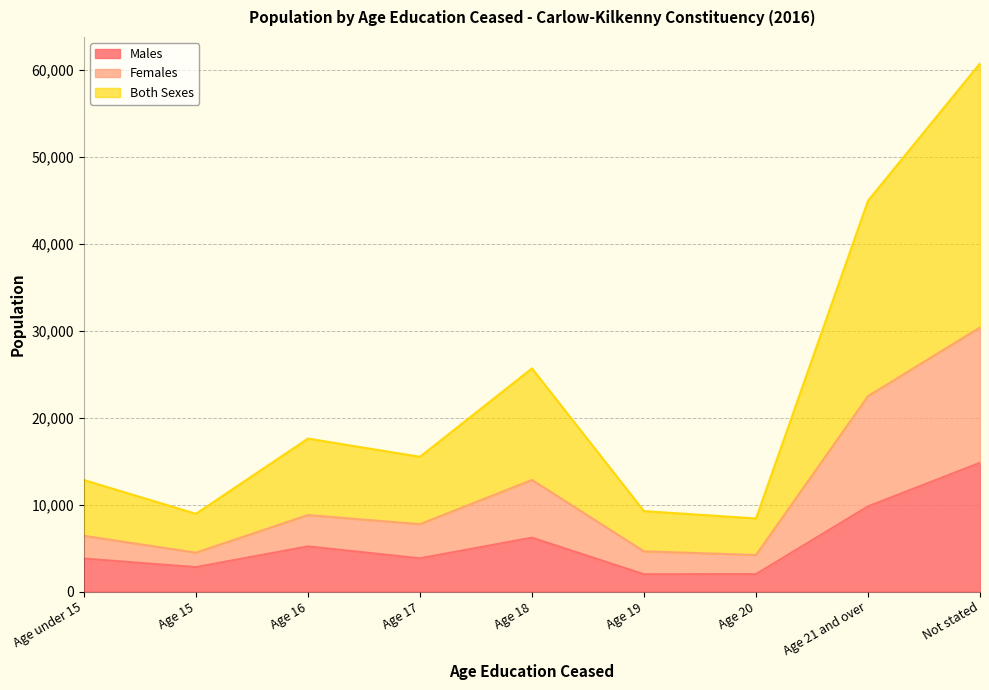

At Age 18, list the series in order from largest to smallest.

Both Sexes, Females, Males